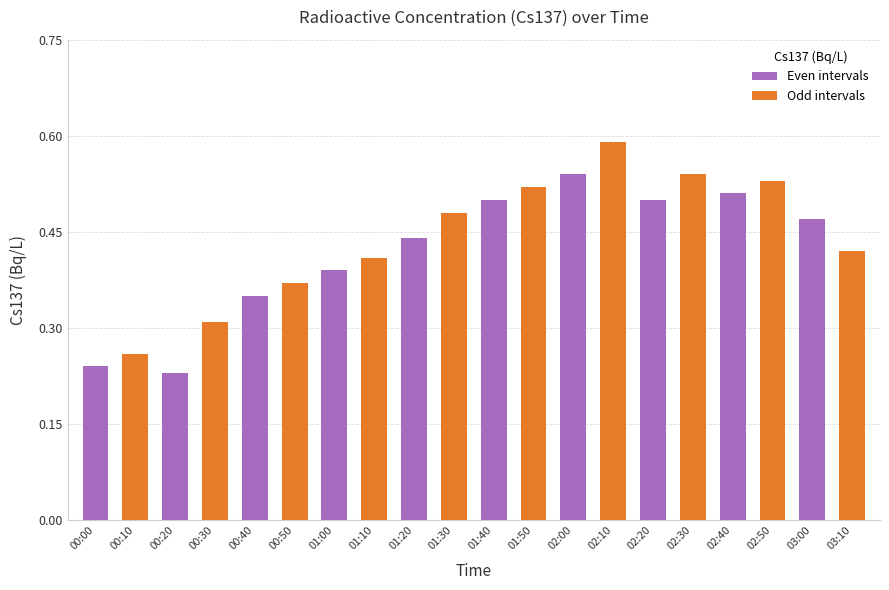

What is the sum of the values at 00:50 and 02:30?

0.9